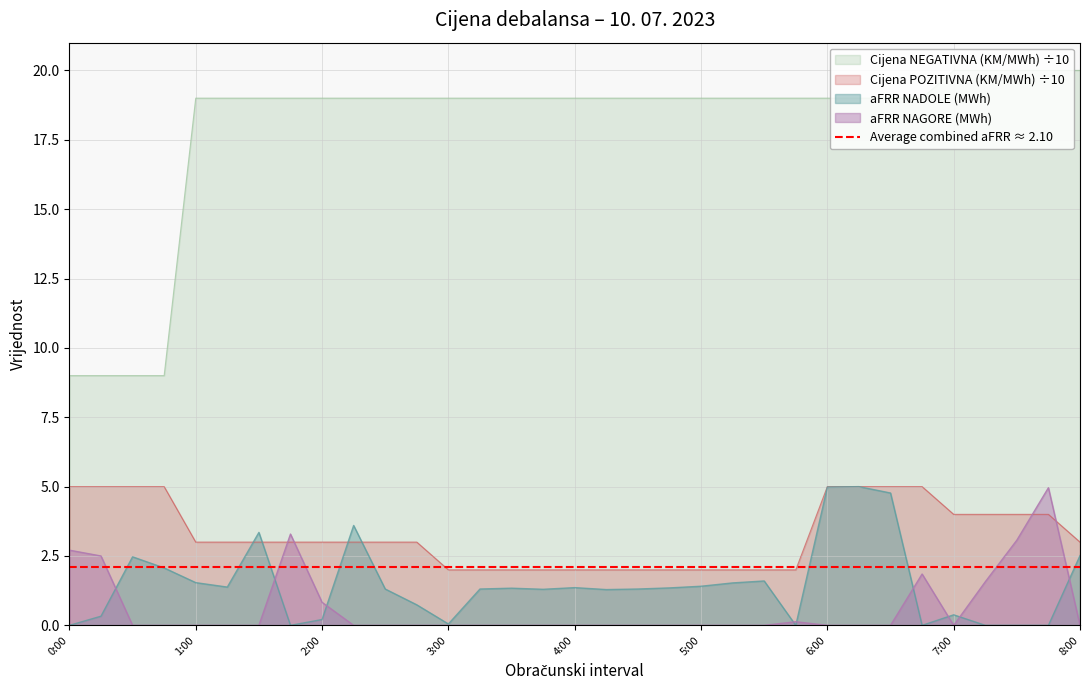

How many data points in Cijena POZITIVNA (KM/MWh) are less than 3?

12